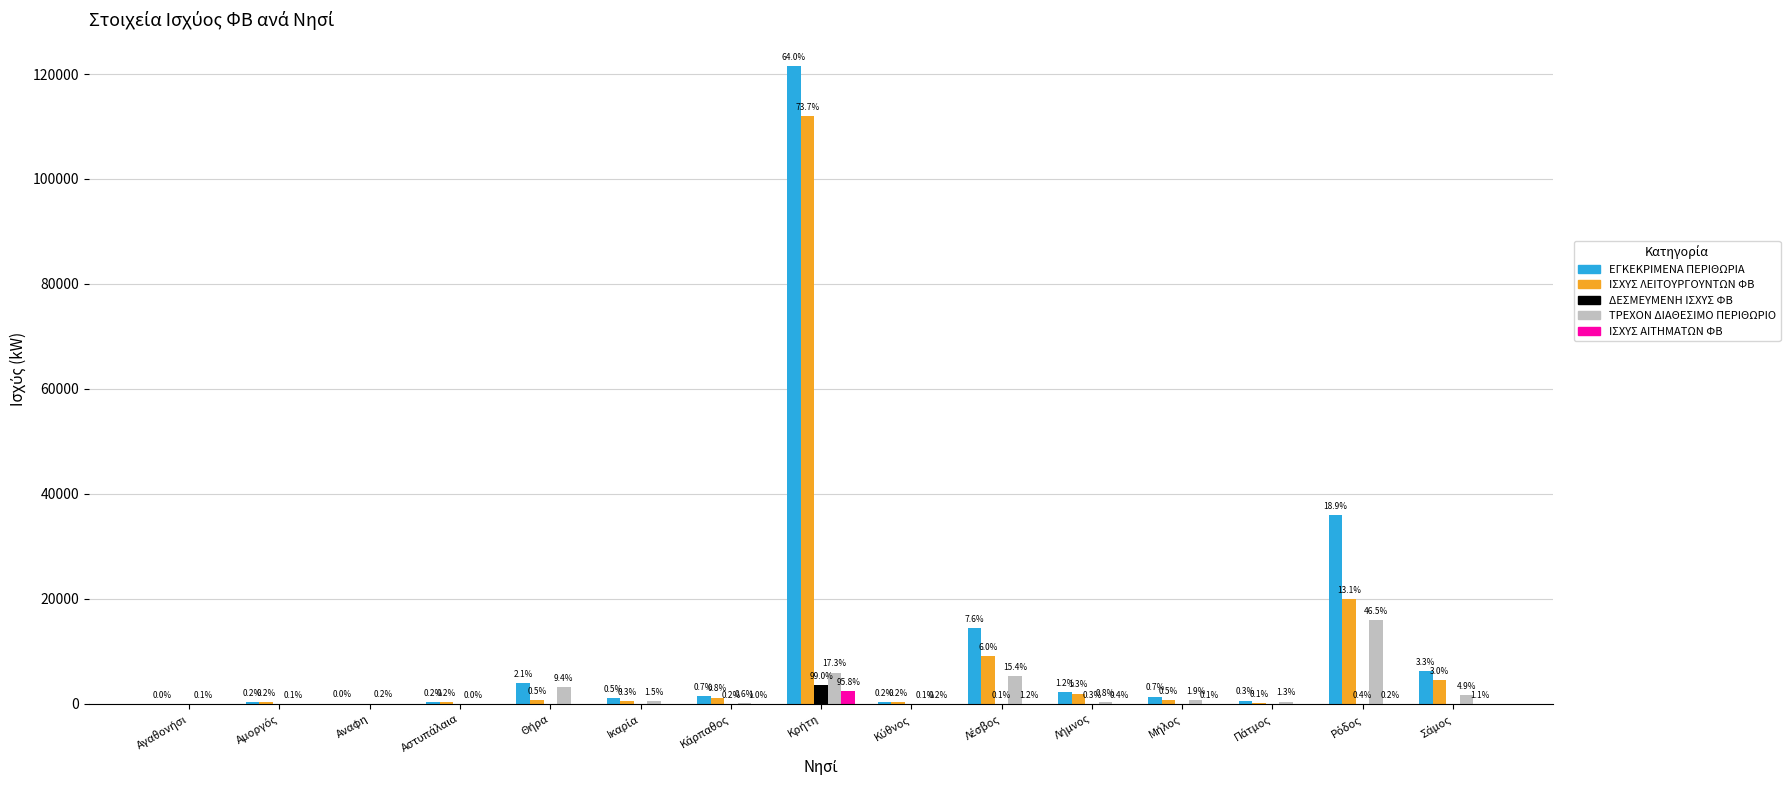

The ΙΣΧΥΣ ΑΙΤΗΜΑΤΩΝ ΦΒ series shows 2456.2 at Κρήτη. True or false?

True